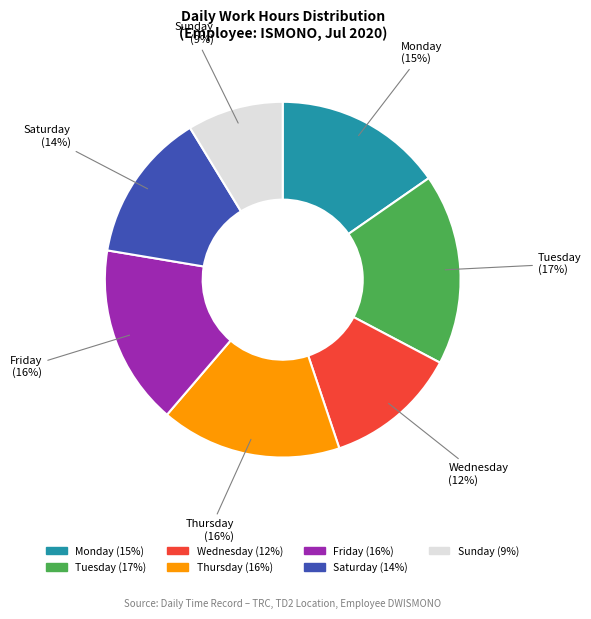

Does any single category account for the majority?

No